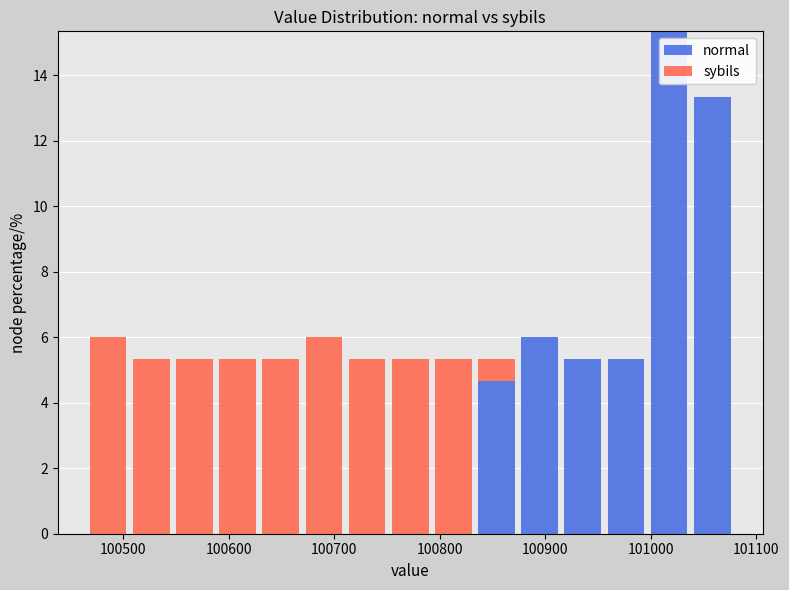

Reading left to right, list every stacked bar in this chart as the range it spans on the x-axis followed by its total height. Neither the bar edges nor the heights are printed on the chart, so give them approximately, as read against the axes.

100470 to 100510: 6.0
100510 to 100550: 5.4
100550 to 100590: 5.4
100590 to 100630: 5.4
100630 to 100670: 5.4
100670 to 100710: 6.0
100710 to 100750: 5.4
100750 to 100790: 5.4
100790 to 100830: 5.4
100830 to 100870: 5.4
100870 to 100920: 6.0
100920 to 100960: 5.4
100960 to 101000: 5.4
101000 to 101040: 15.4
101040 to 101080: 13.4